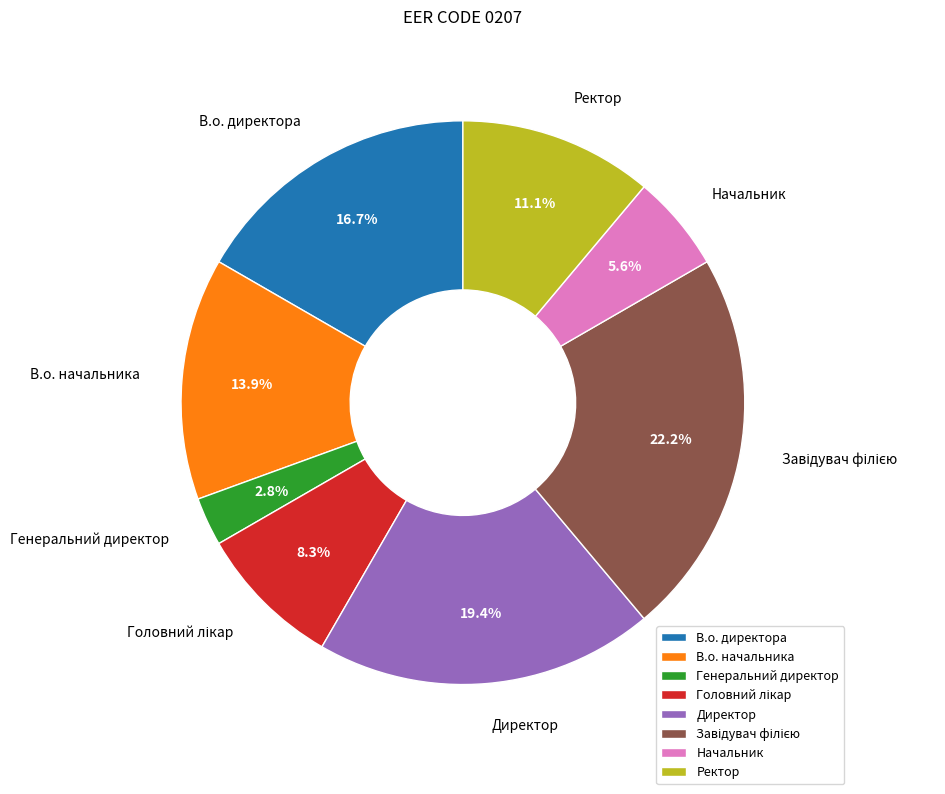

Do В.о. директора and В.о. начальника together represent more than half of the pie?

No